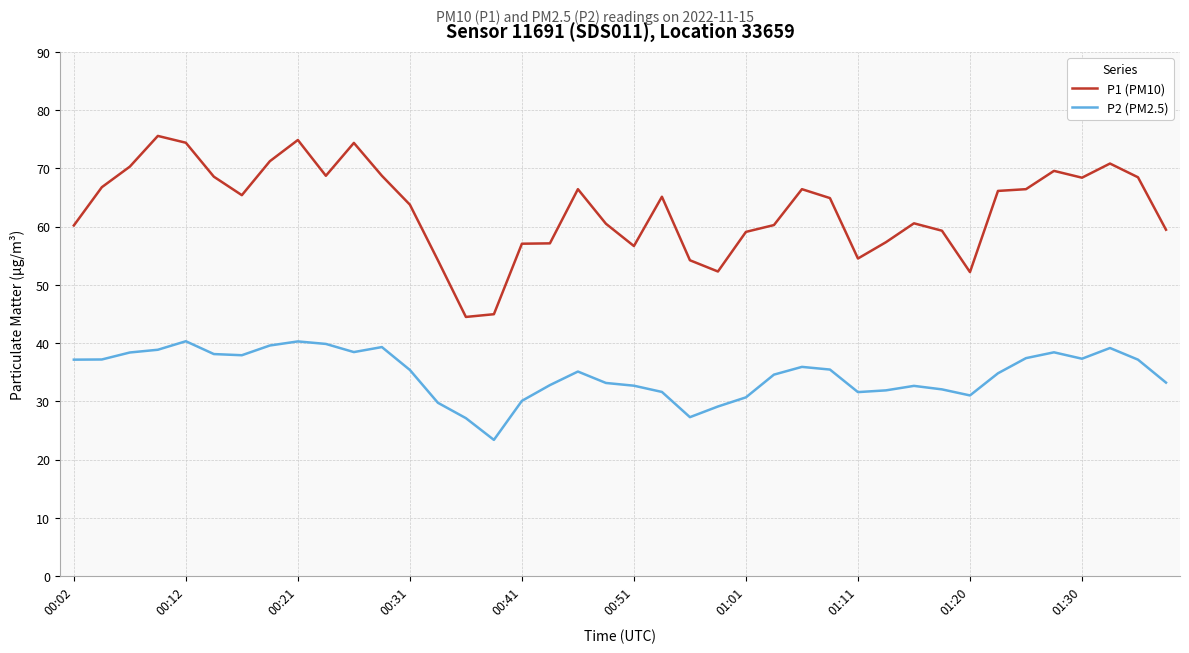

What is the highest value of the P1 (PM10) series?

75.6